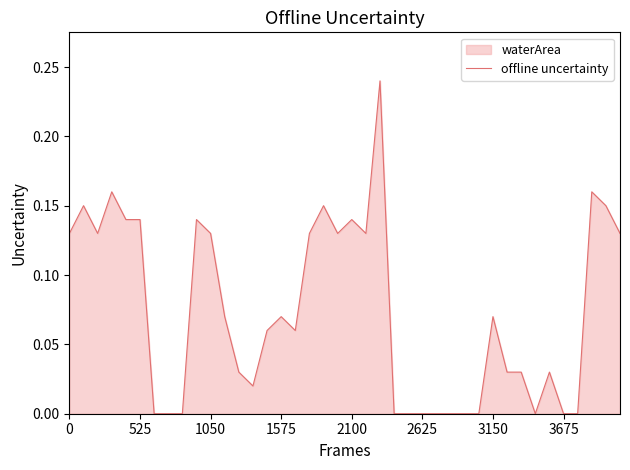

Is it true that the value at 2625 is 0.1?

False